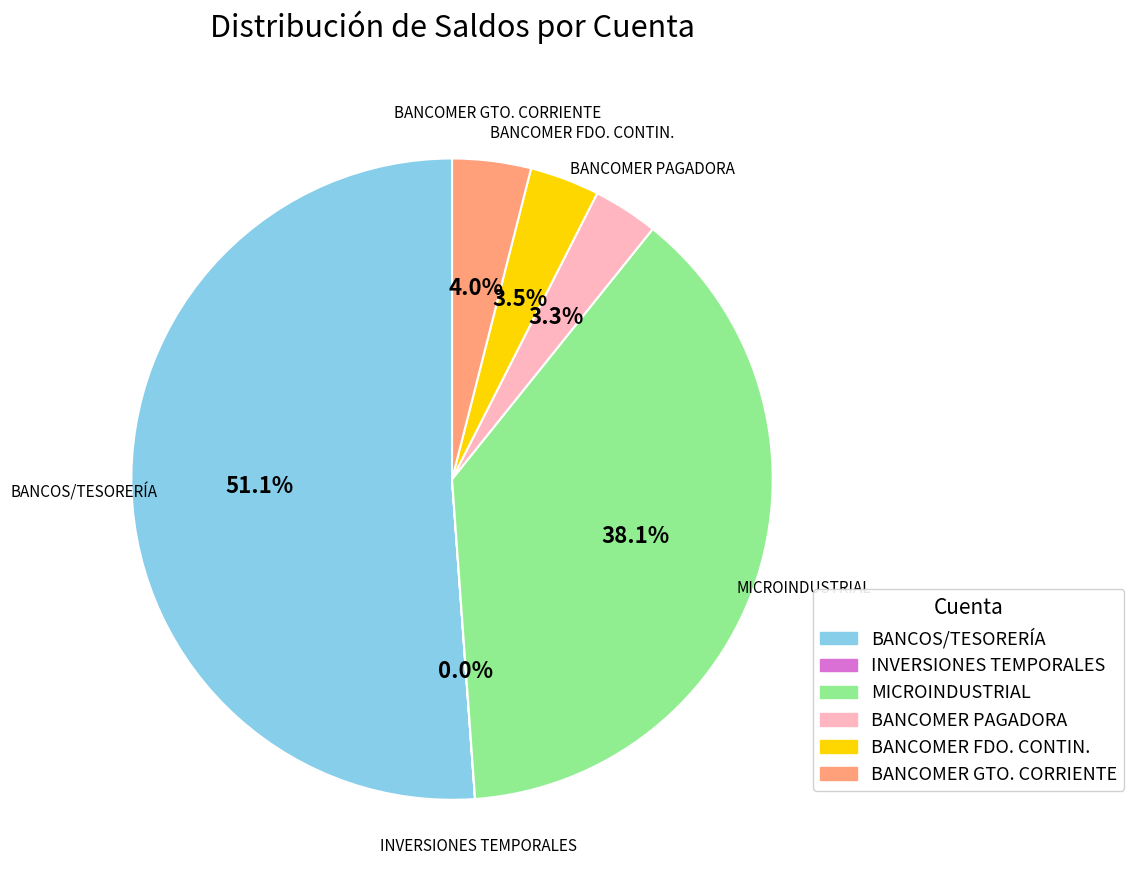

To the nearest percent, what percentage of the pie is BANCOS/TESORERÍA?

51%